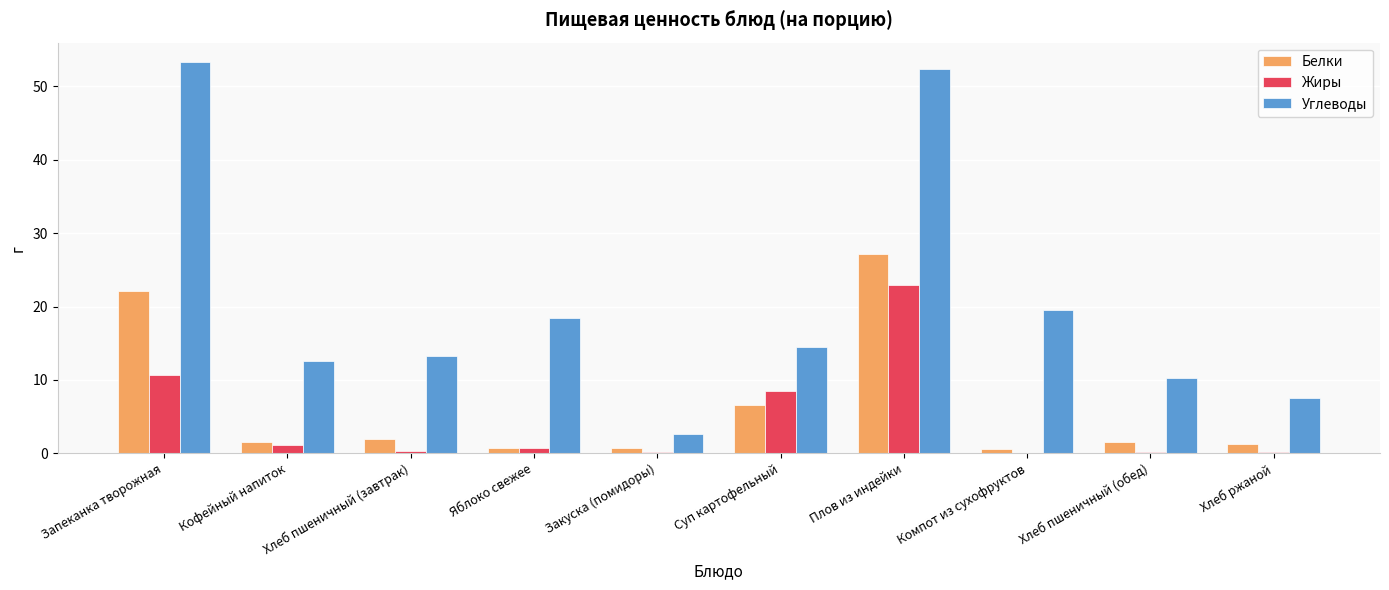

What is the difference between the Углеводы values at Хлеб ржаной and Запеканка творожная?

45.8